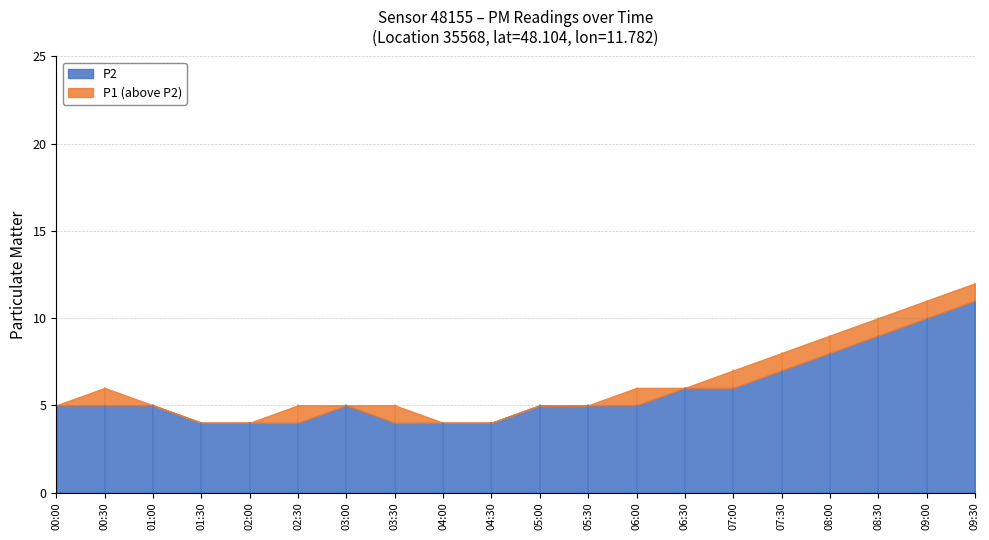

What is the label of the 3rd point from the right?

08:30